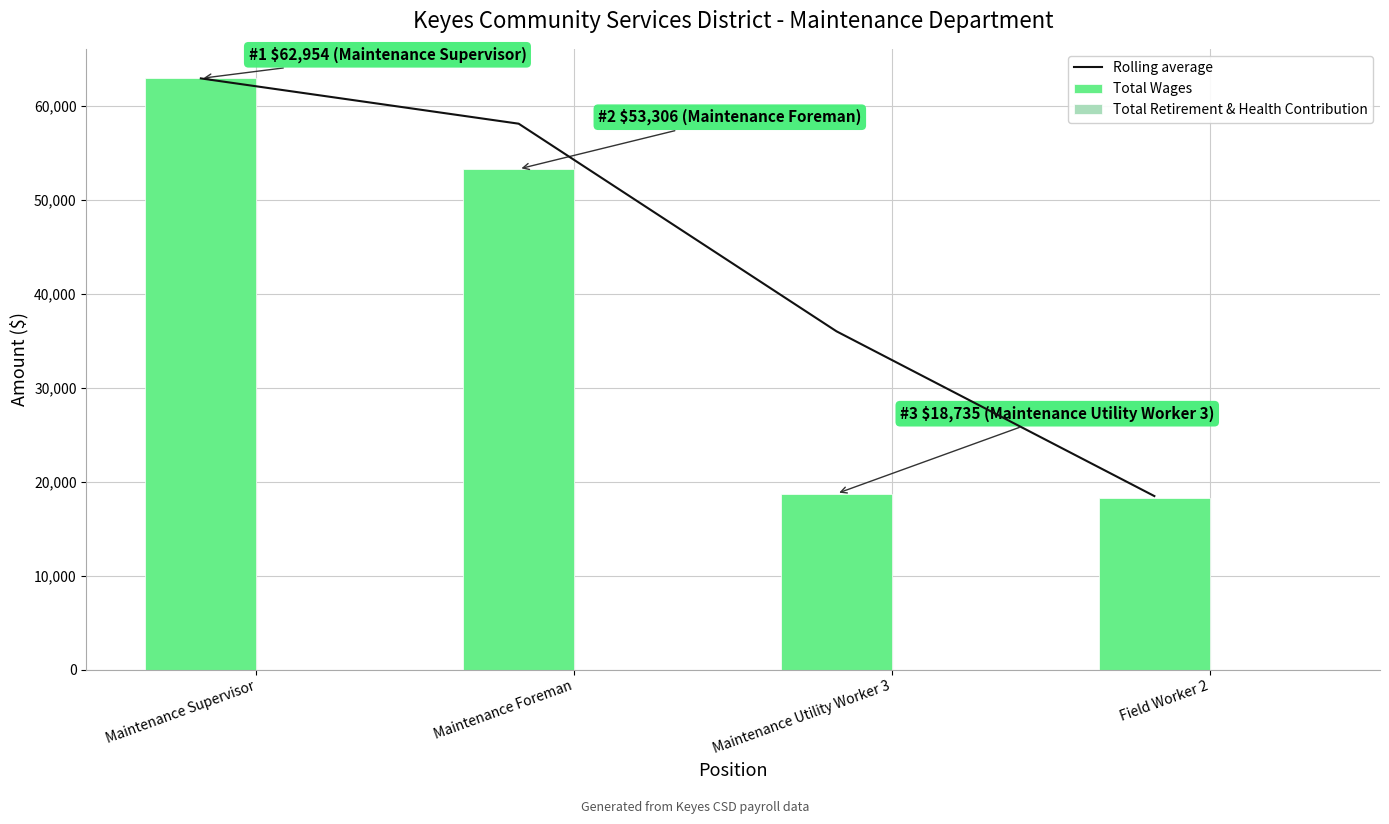

The Total Wages series shows 18217.0 at Field Worker 2. True or false?

True